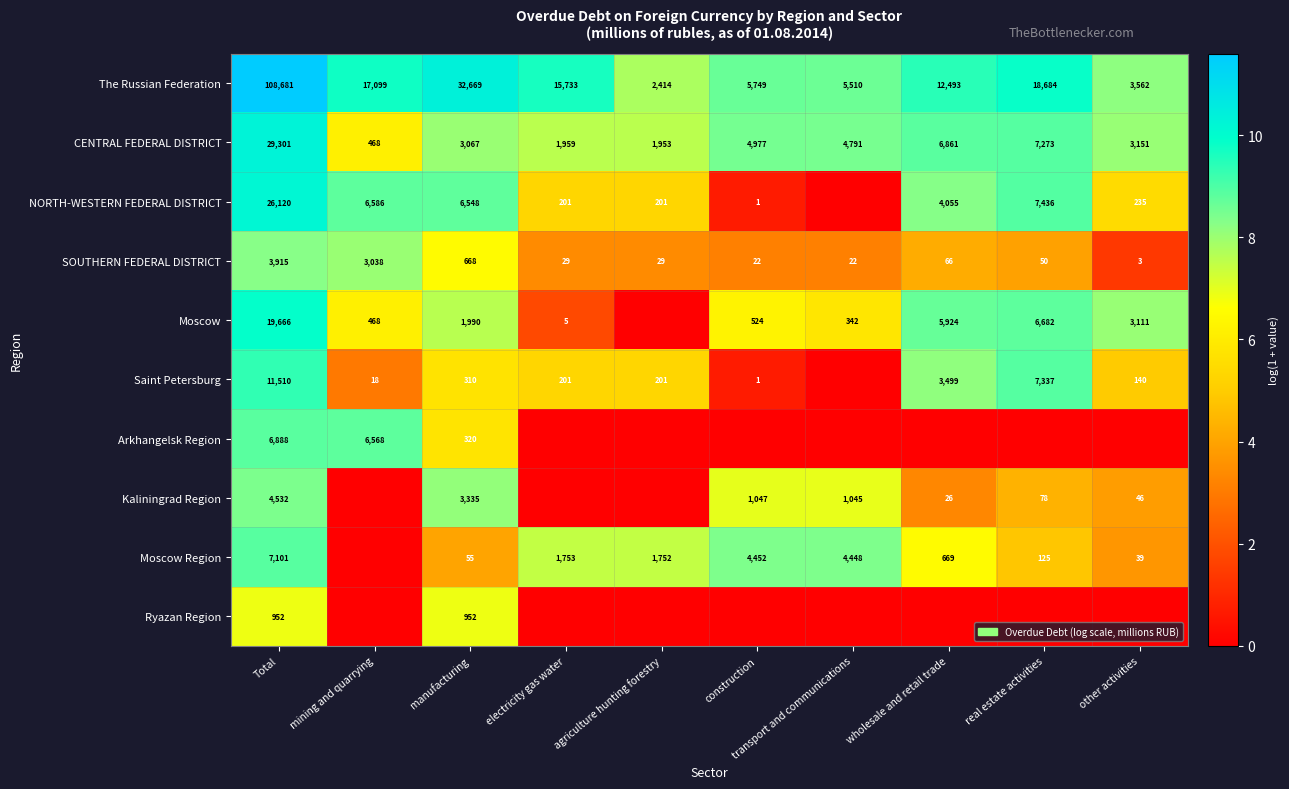

Rank the categories by The Russian Federation value from highest to lowest.

Total, manufacturing, real estate activities, mining and quarrying, electricity gas water, wholesale and retail trade, construction, transport and communications, other activities, agriculture hunting forestry